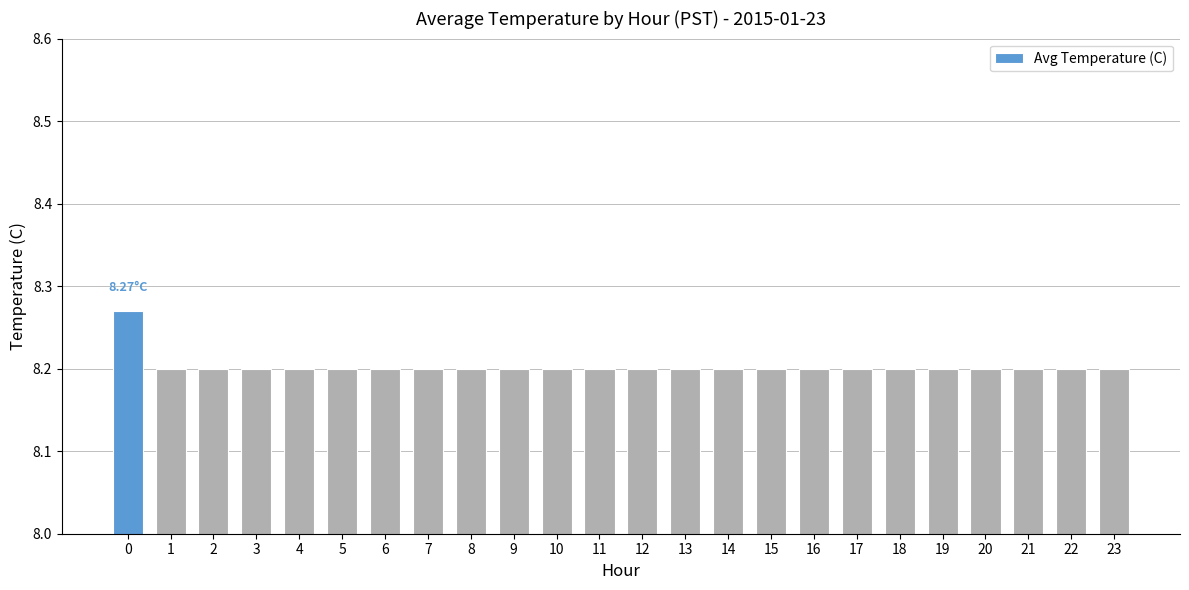

Approximately how many times larger is the value at 22 compared to 8?

1.0